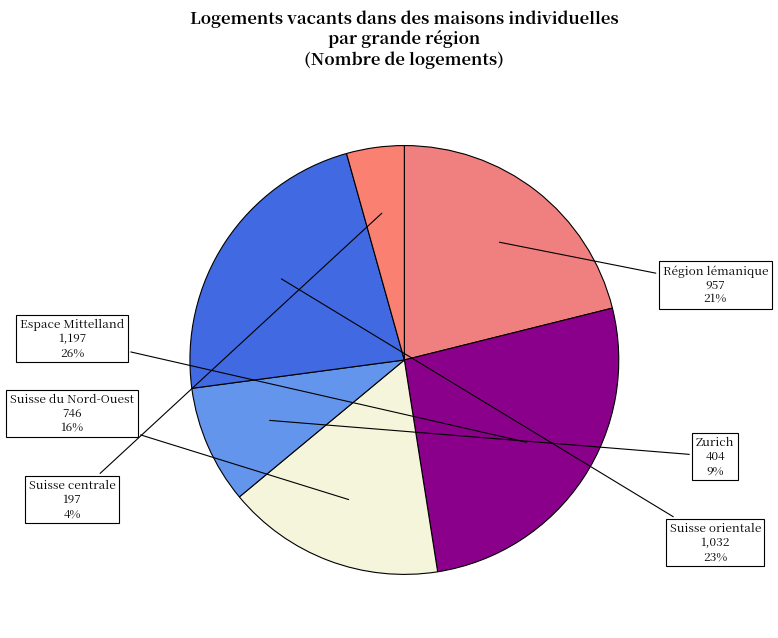

Approximately how many times larger is the value at Suisse orientale compared to Zurich?

2.6